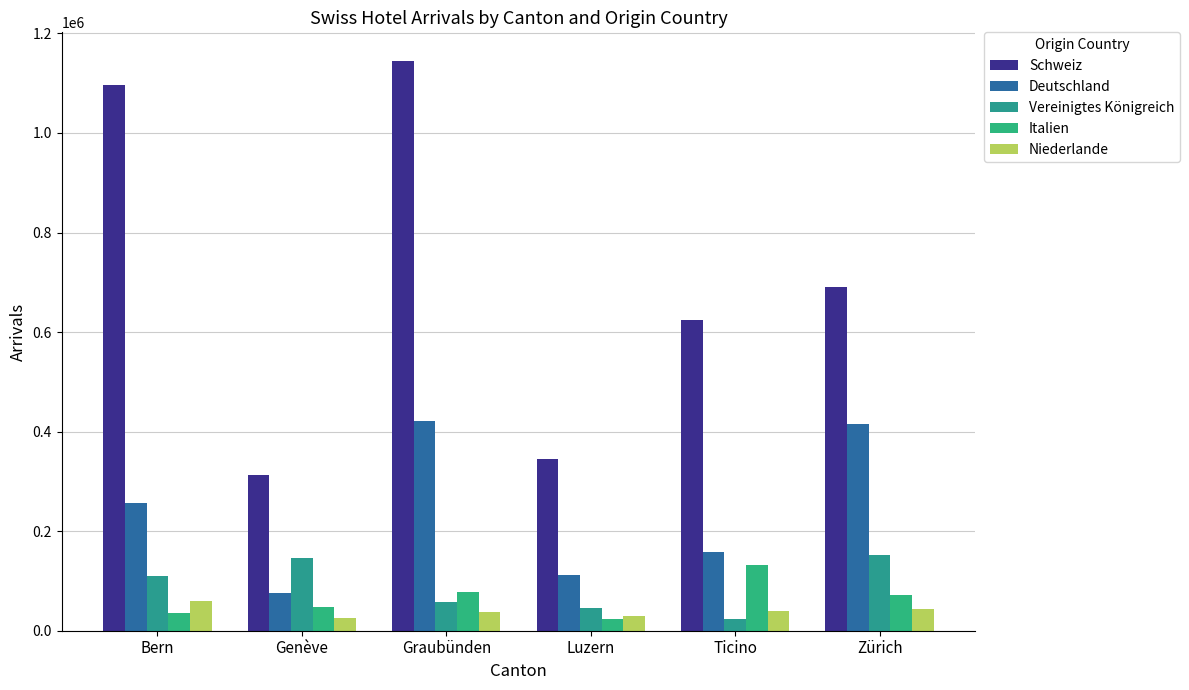

What is the difference between the maximum and minimum values in the Niederlande series?

34430